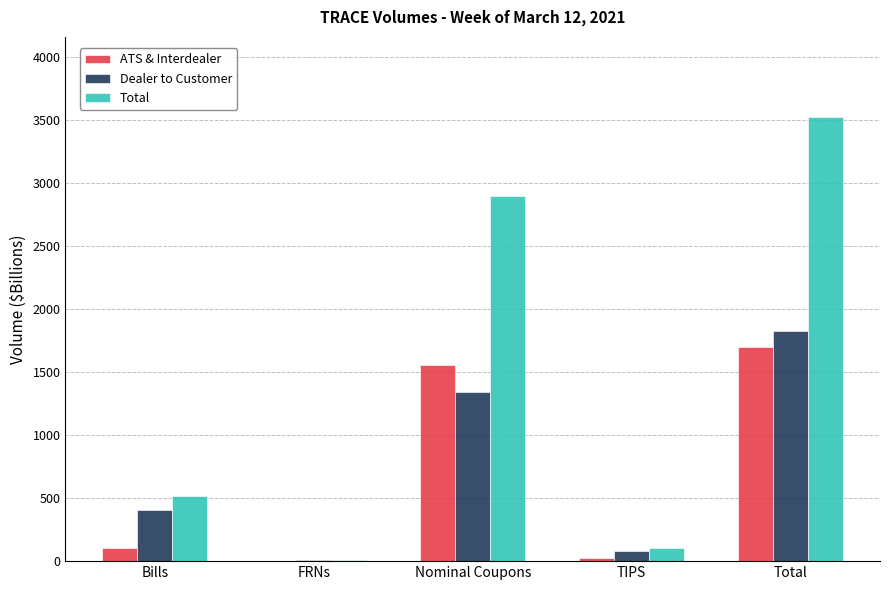

Is the value of ATS & Interdealer at TIPS greater than the value of Total at TIPS?

No